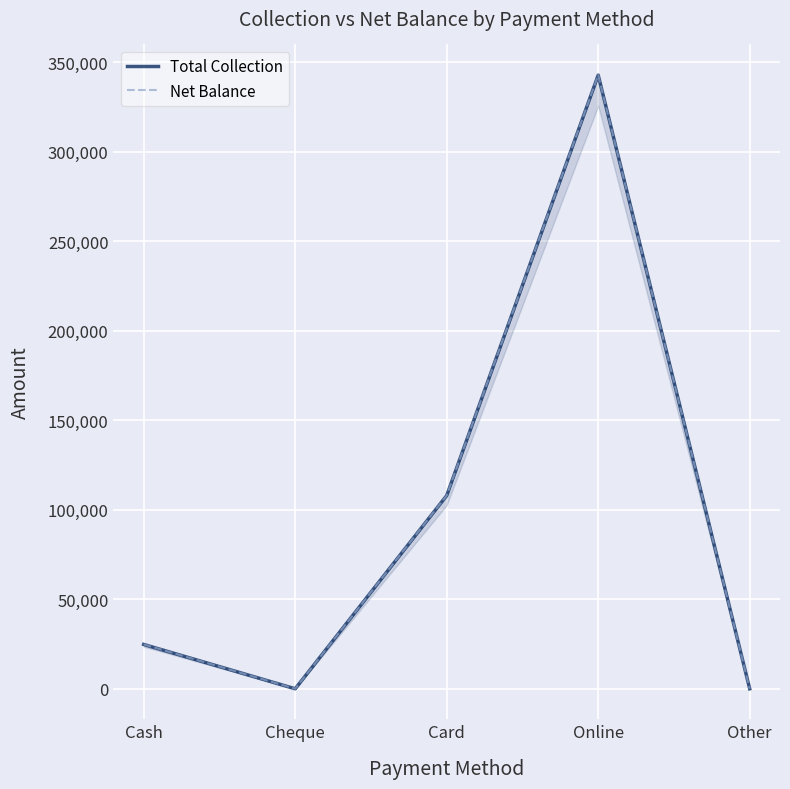

True or false: Total Collection has a value of -143531.7 at Cheque.

False